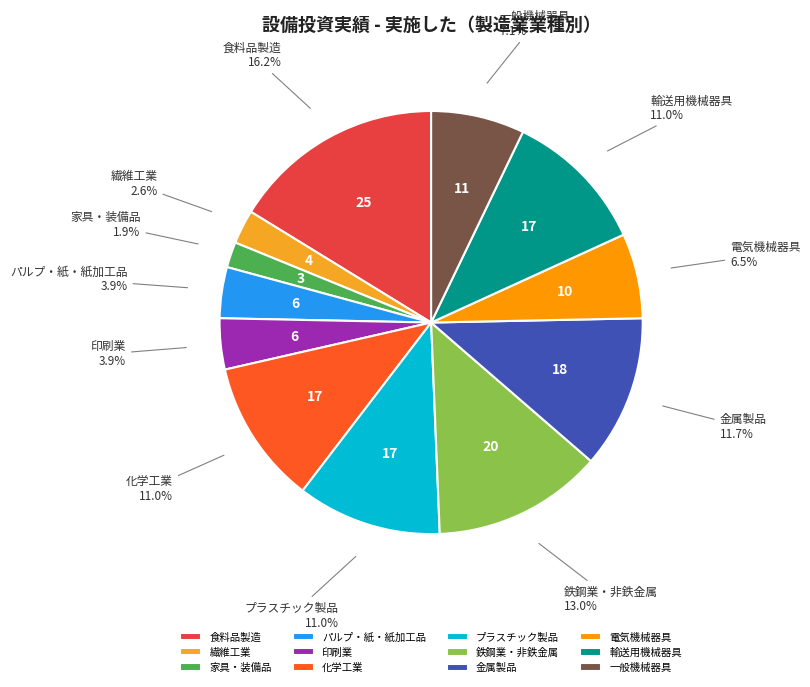

What percentage is the 家具・装備品 slice, to the nearest percent?

2%